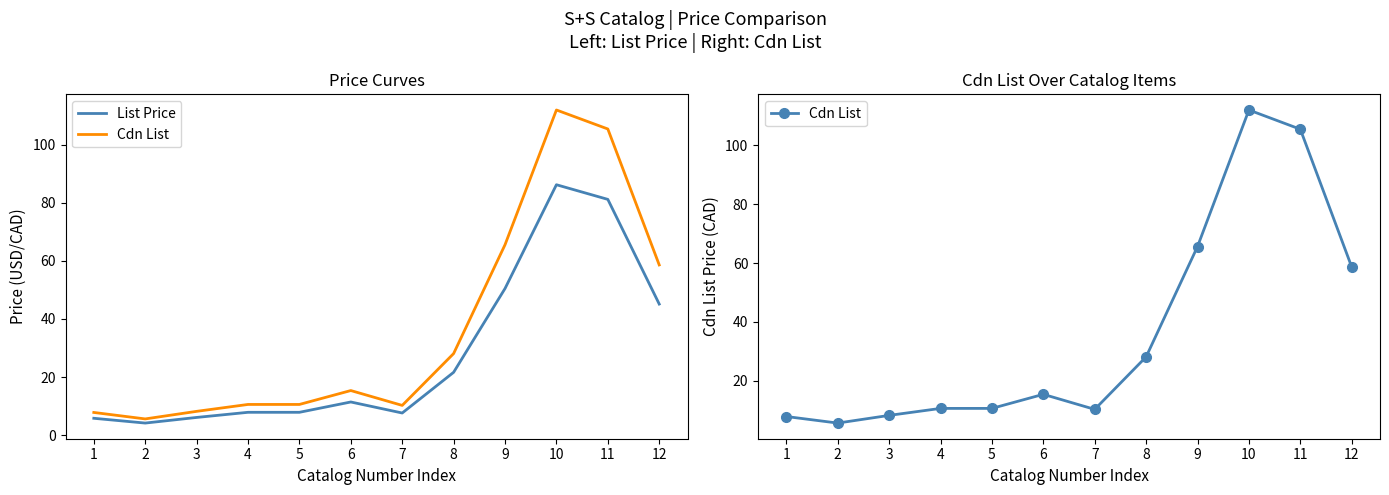

What is the greatest value displayed?

112.1